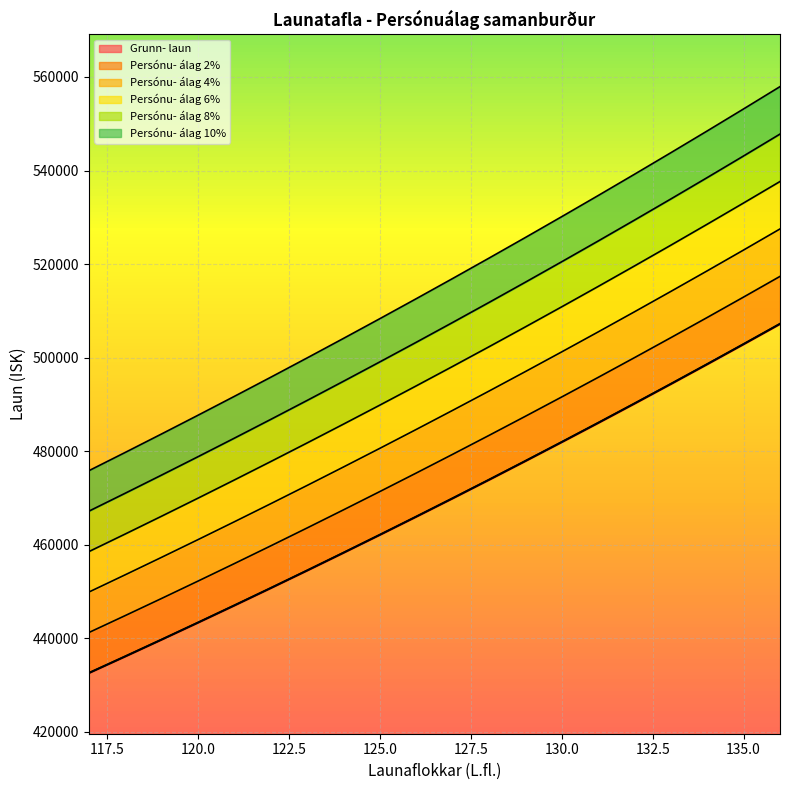

Which series has the largest total across all categories?

Persónu- álag 10%